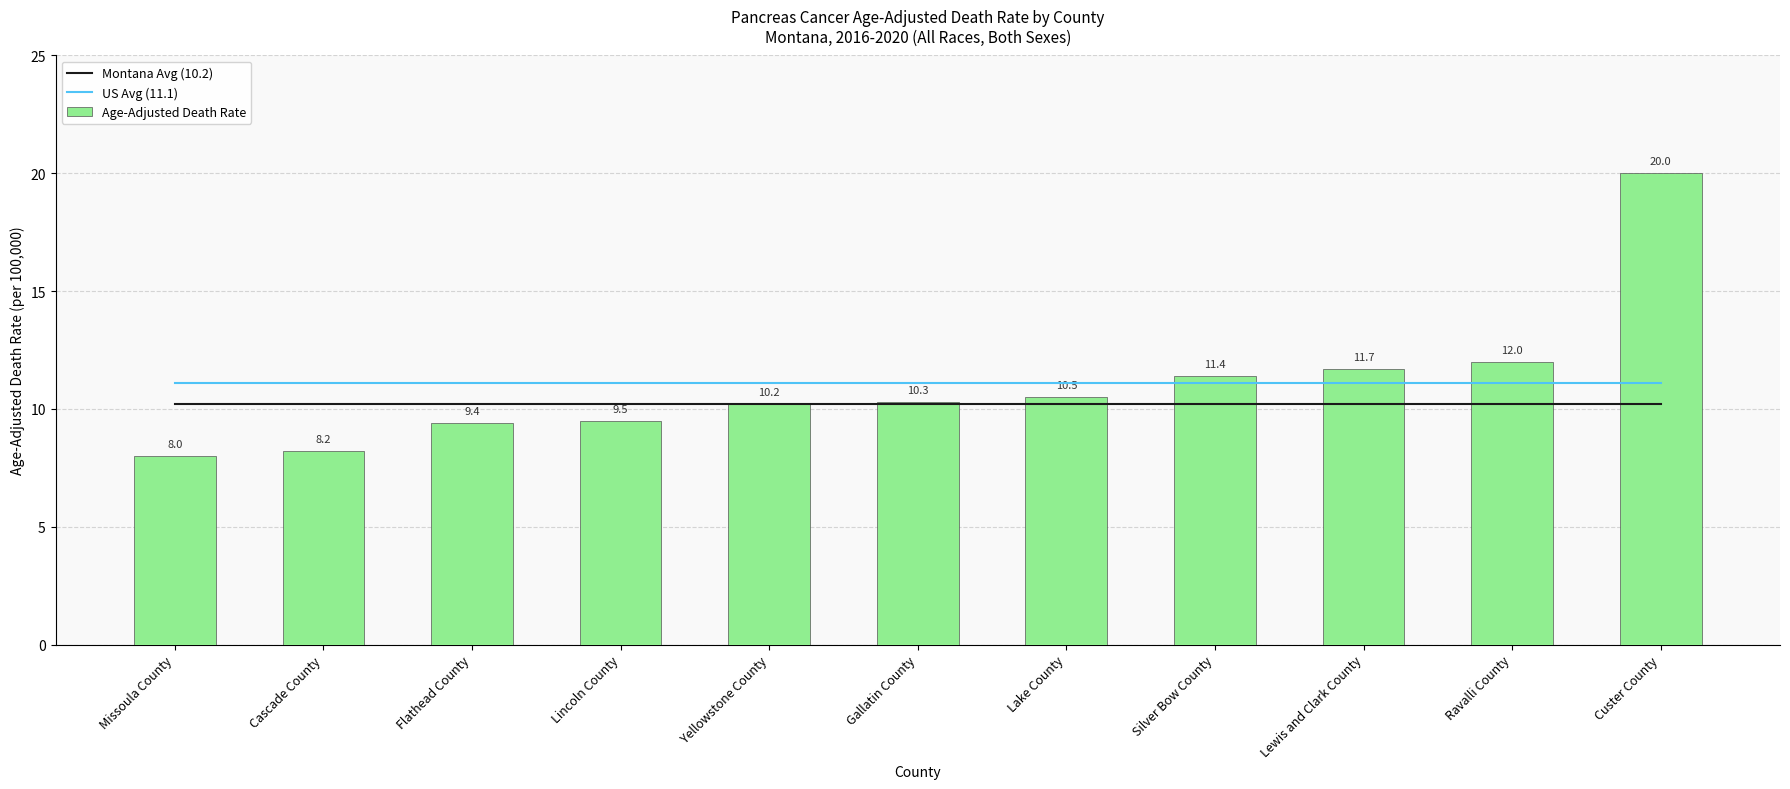

Is it true that Age-Adjusted Death Rate equals 12.0 at Ravalli County?

True